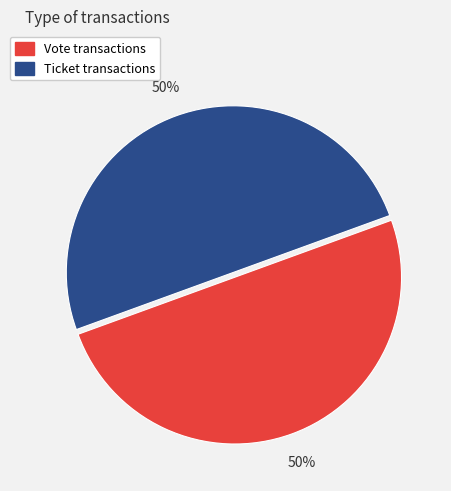

How many slices are in this pie chart?

2